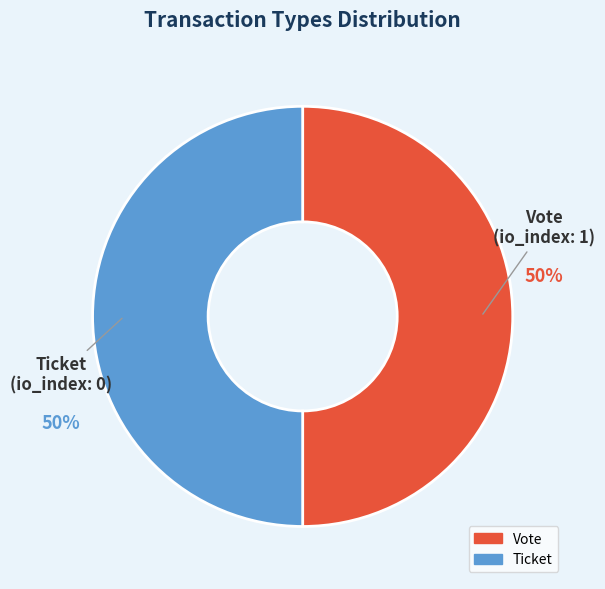

Is it true that Ticket is 7% of the pie?

False